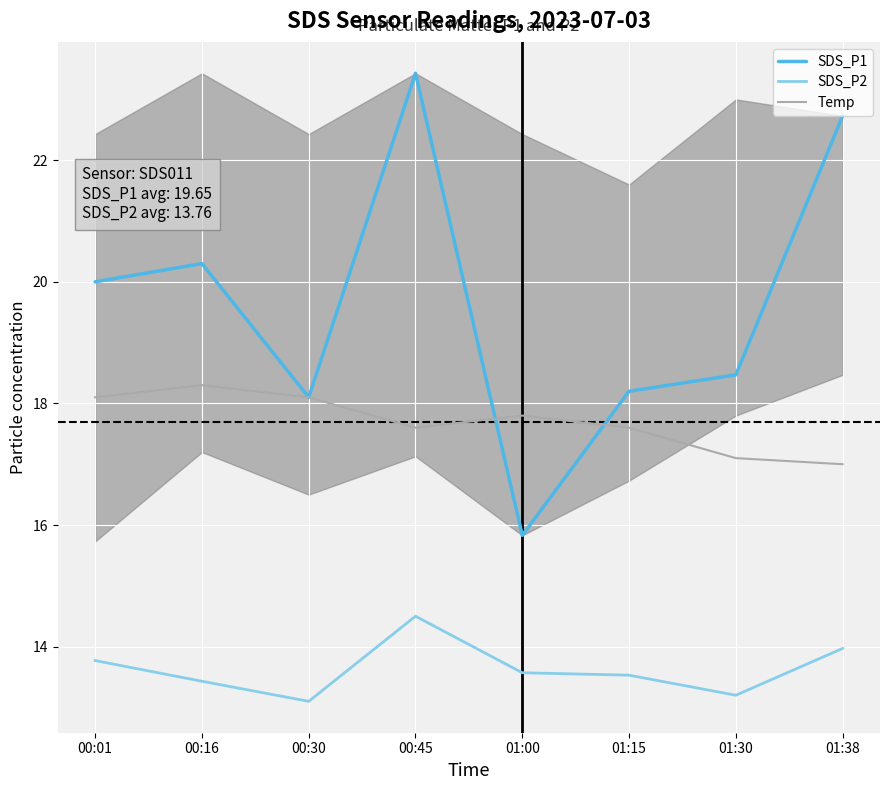

List the series in order of their overall mean, lowest first.

SDS_P2, Temp, SDS_P1